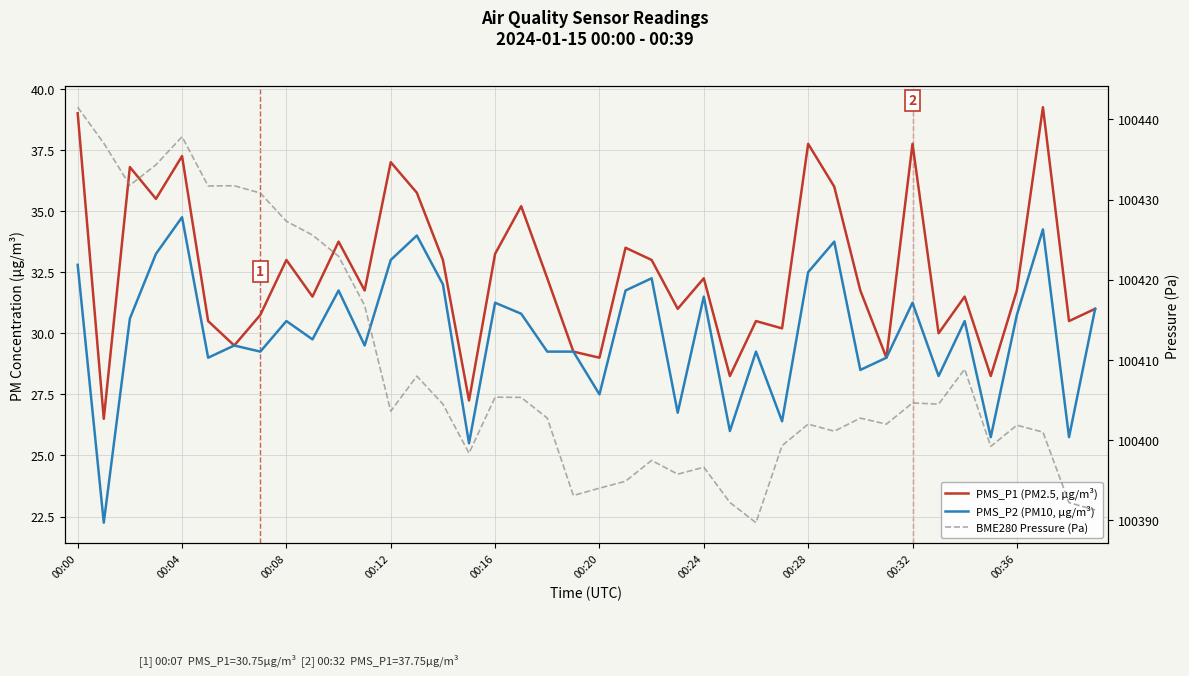

The value of PMS_P2 (PM10, µg/m³) at 29 is 33.8. True or false?

True